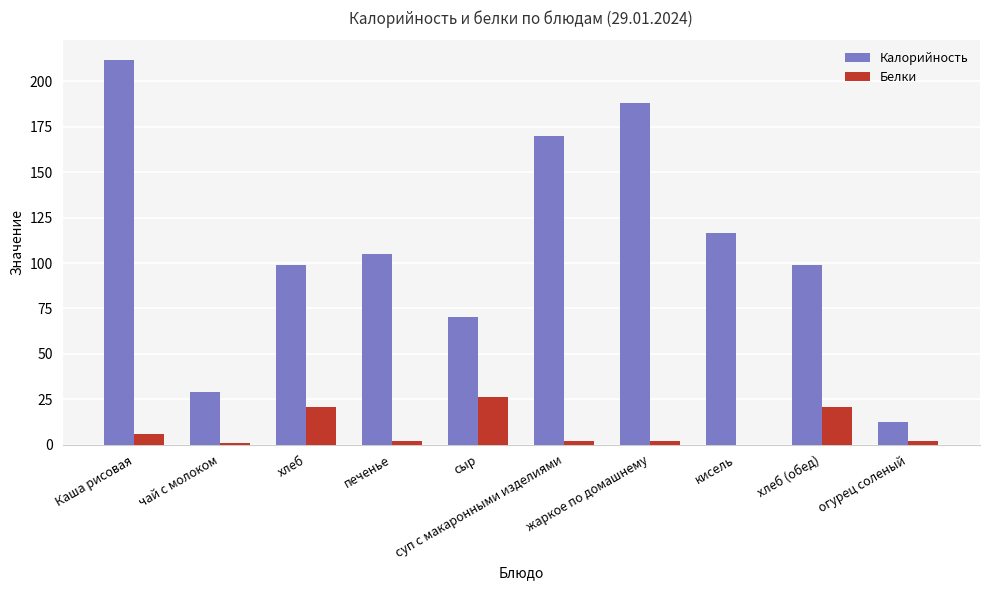

How many series are shown in this chart?

2